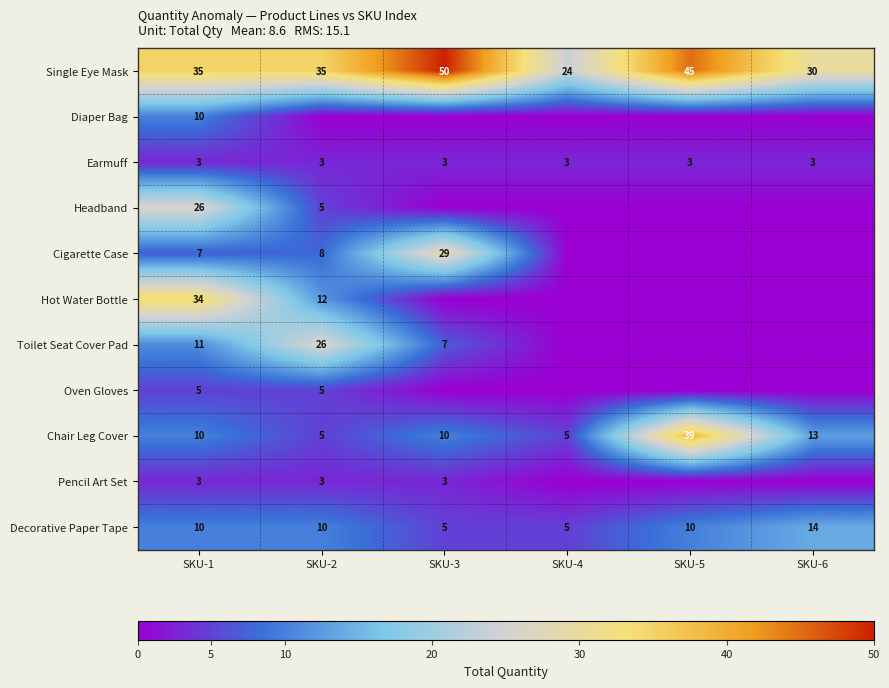

How many Decorative Paper Tape values are between 5 and 10?

5